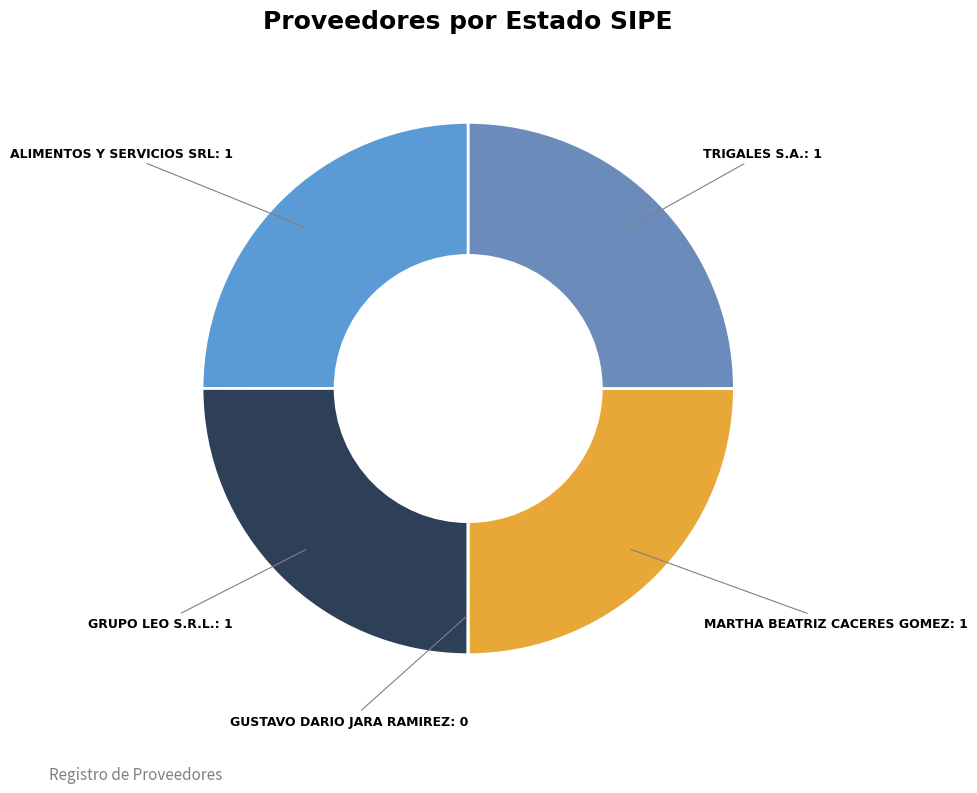

Does any single category account for the majority?

No